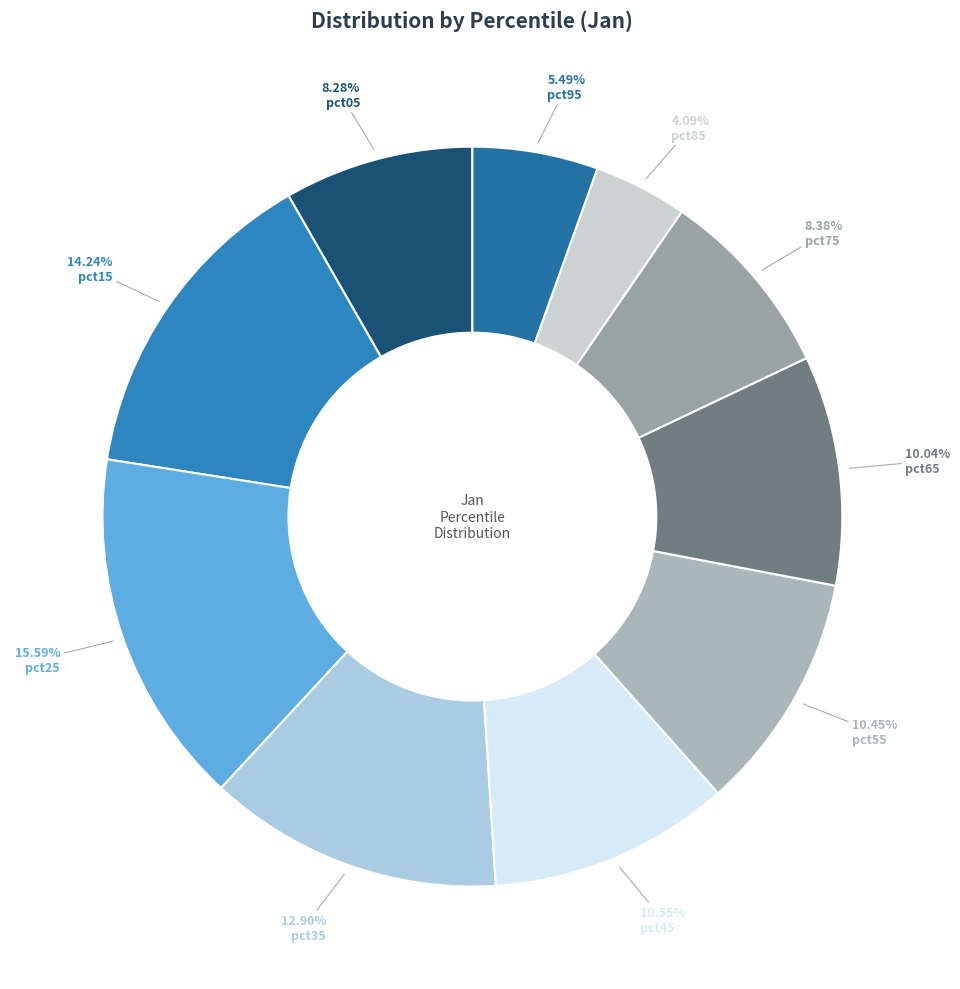

To the nearest percent, what percentage of the pie is pct75?

8%